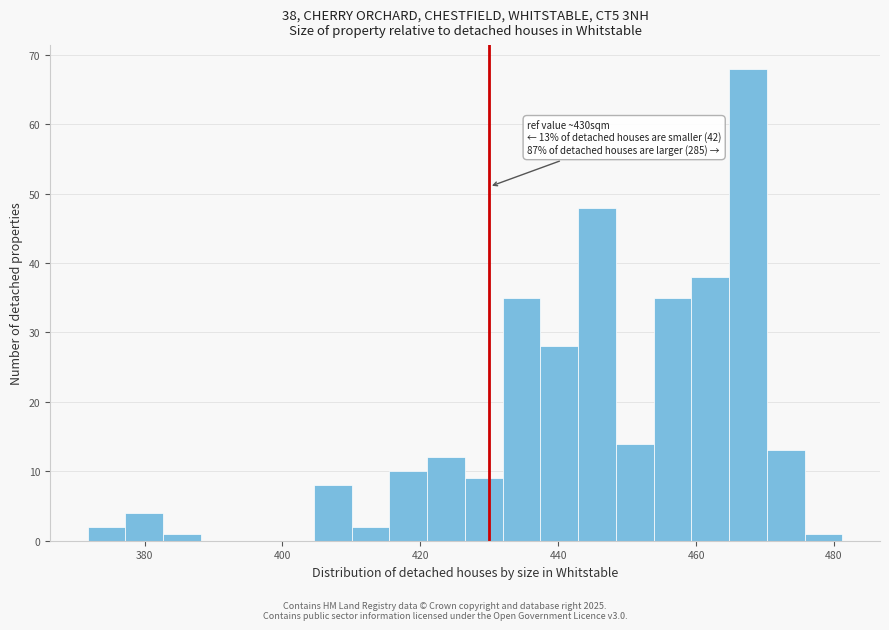

Read against the x-axis, roughly where is the centre of the tallest bar?

468